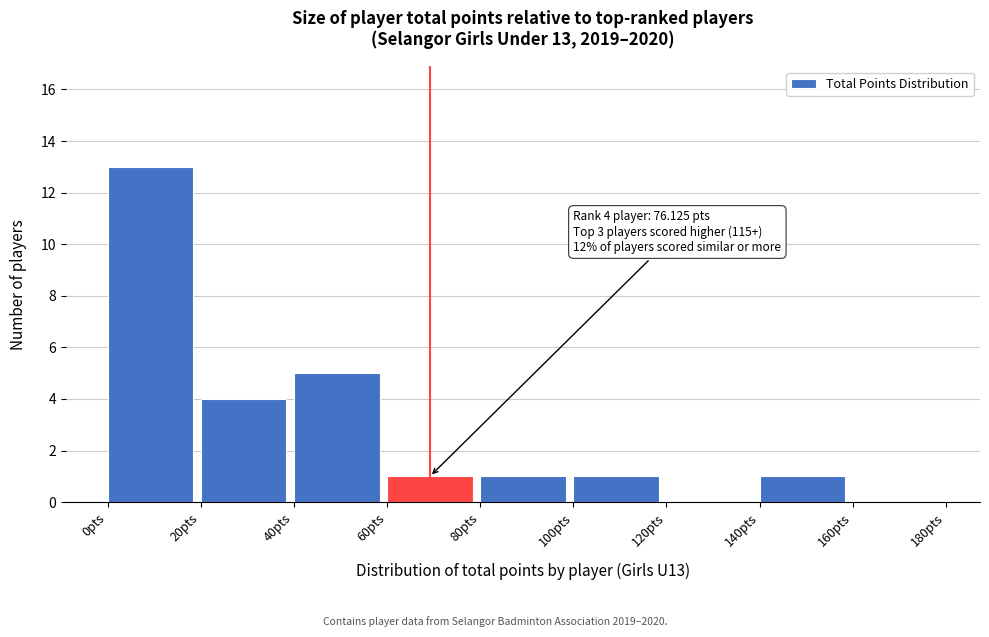

Which range on the x-axis has the tallest bar?

0 to 20